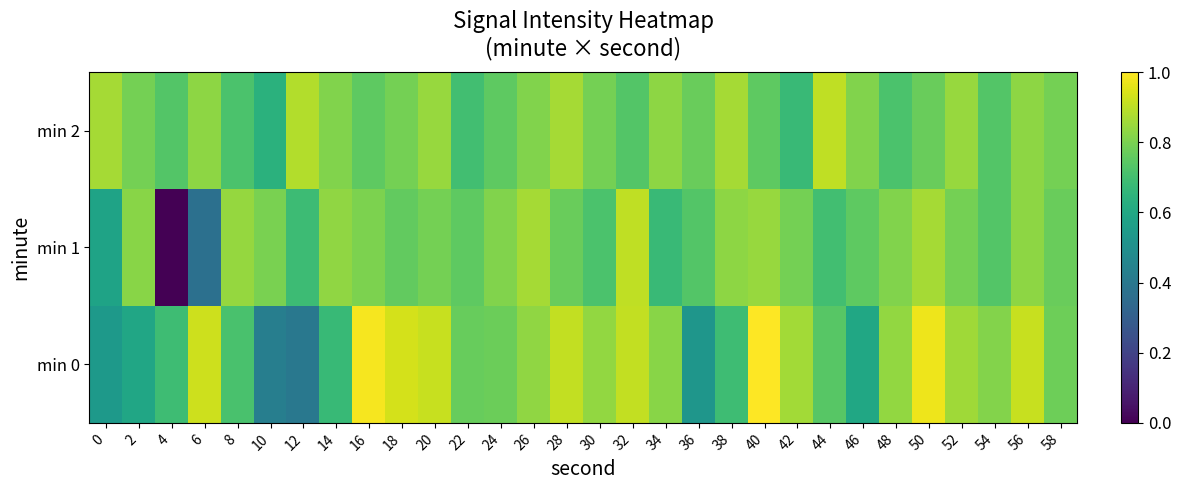

What is the total value across all series at 48?

2.4